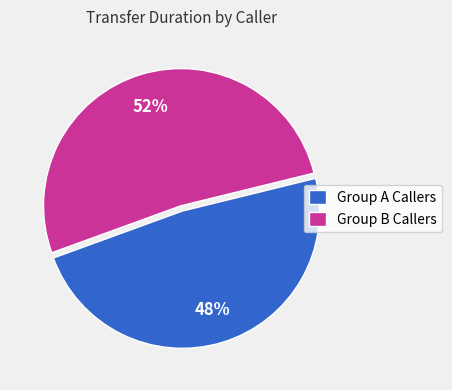

Combined, do Group A Callers and Group B Callers account for over 50%?

Yes